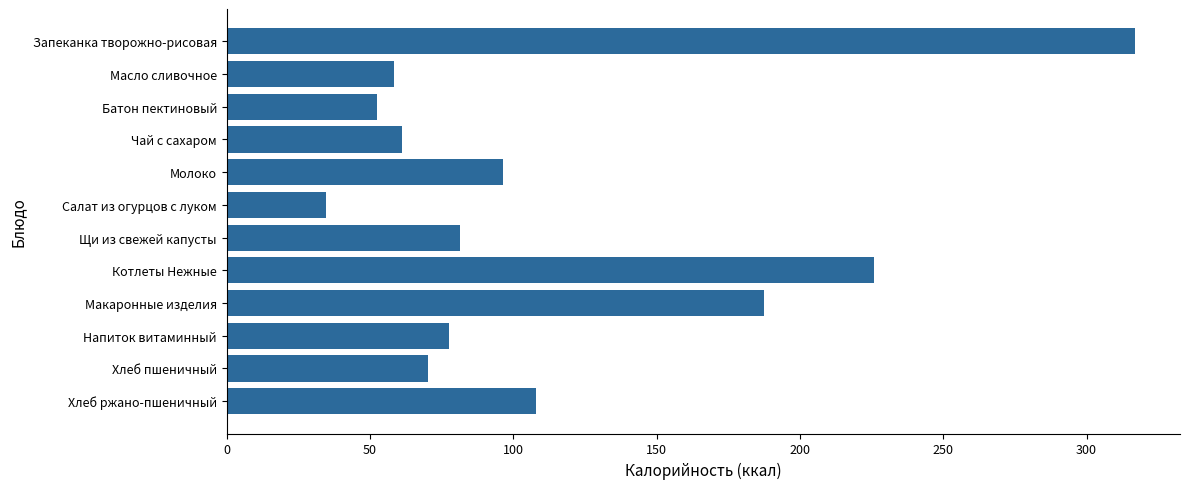

What is the difference between the second highest and second lowest values?

173.5